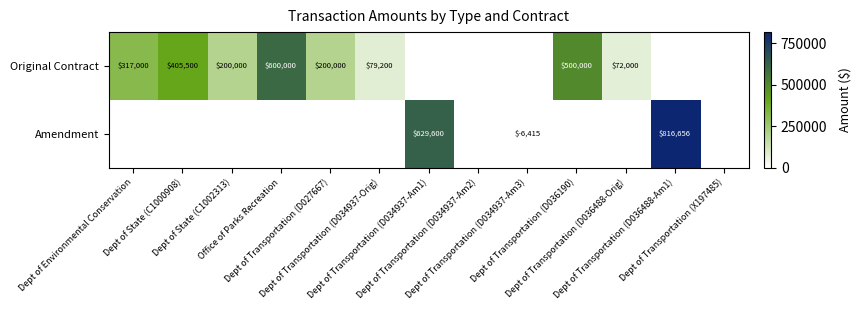

Rank the series at Dept of Transportation (D034937-Am2) from lowest to highest value.

Original Contract, Amendment